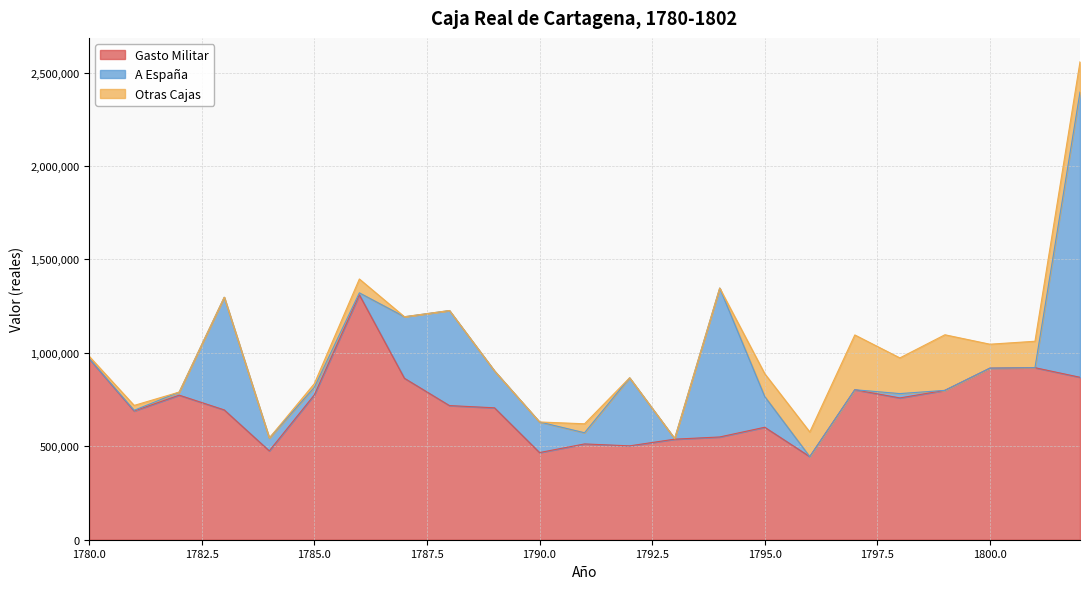

What is the difference between the highest and lowest values at 1784?

475570